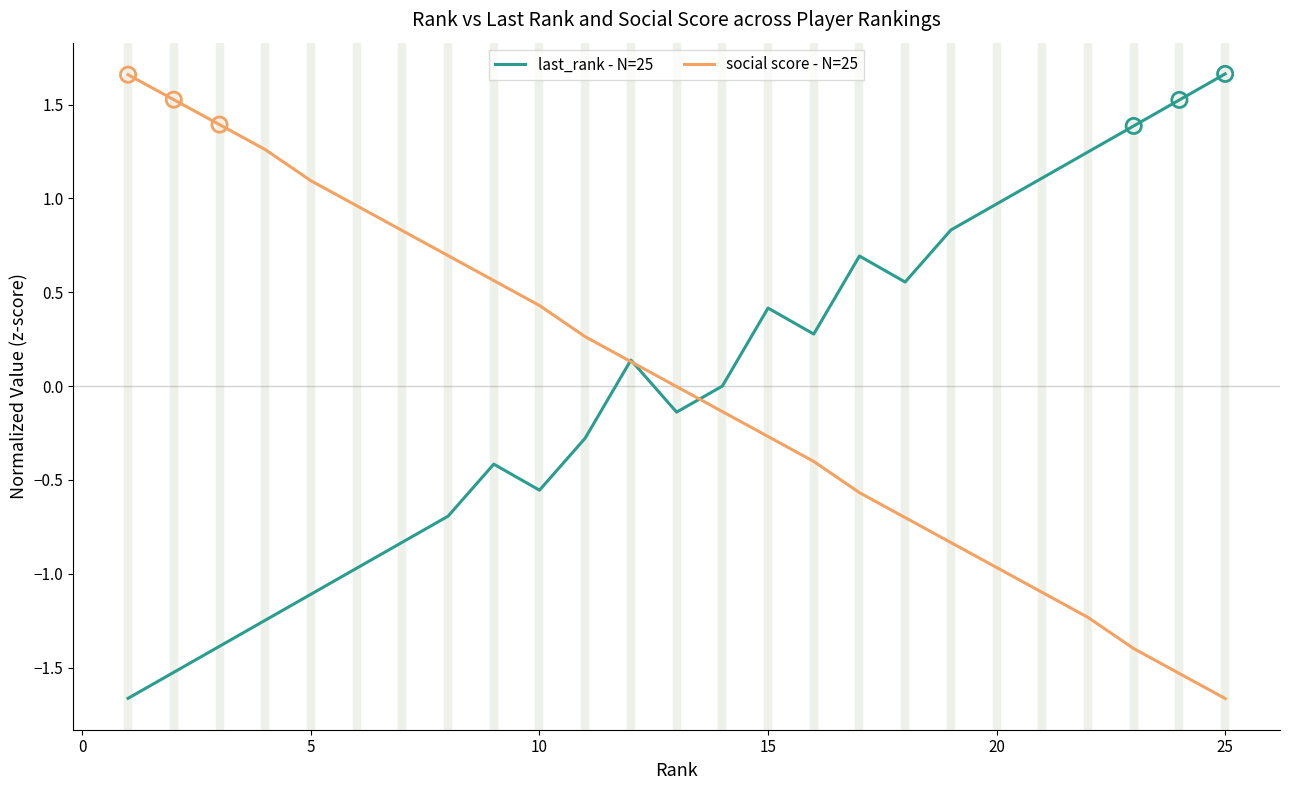

What is the smallest value displayed?

-1.7